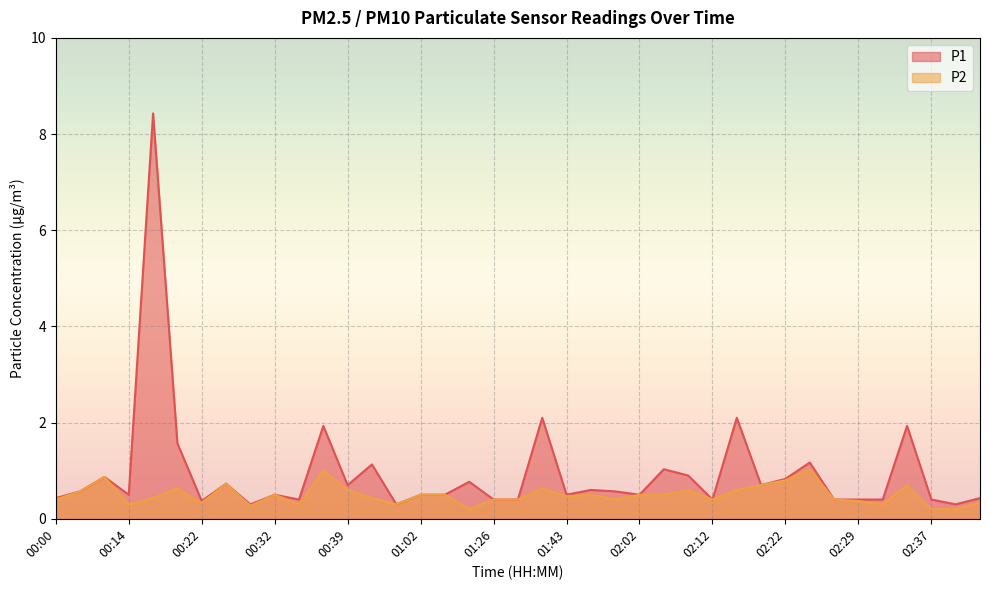

At which label does P1 reach its minimum?

00:27